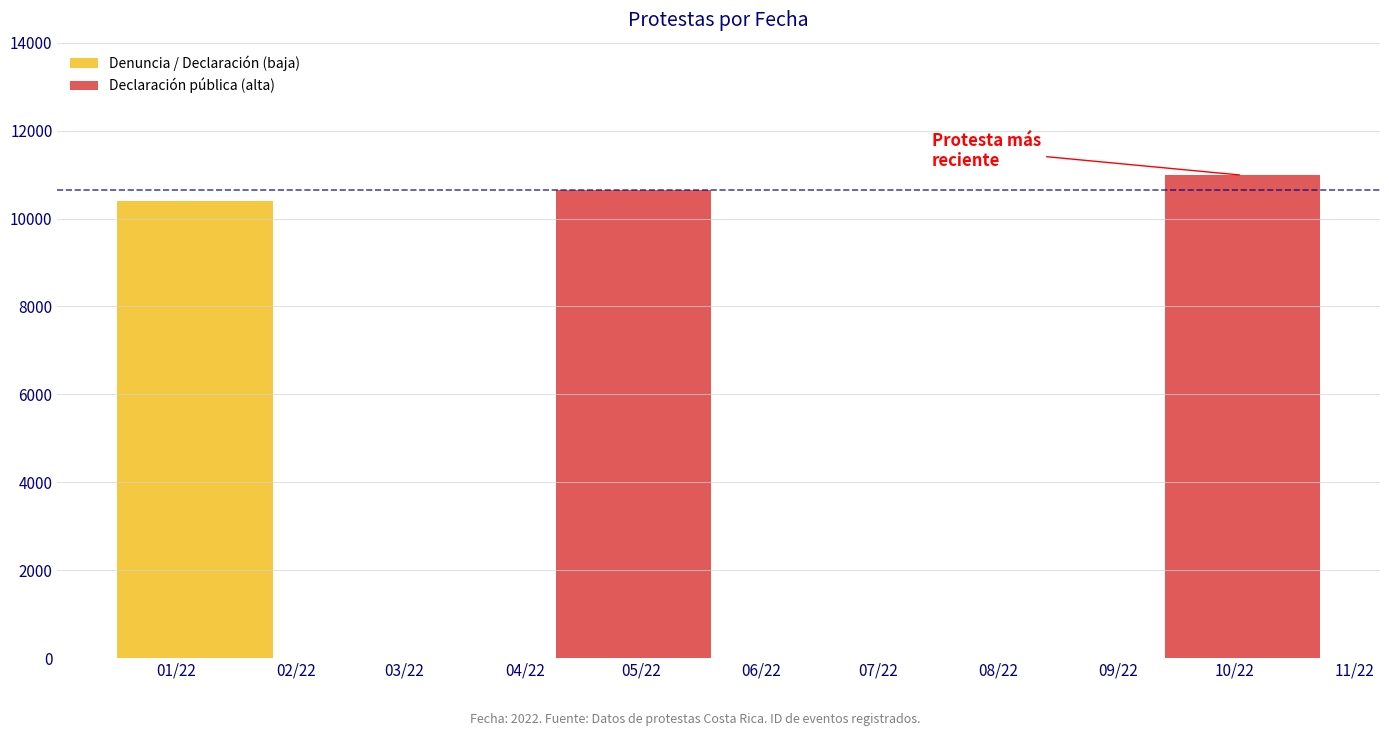

Where is Declaración pública (alta) nearest to the value 10817?

05/22